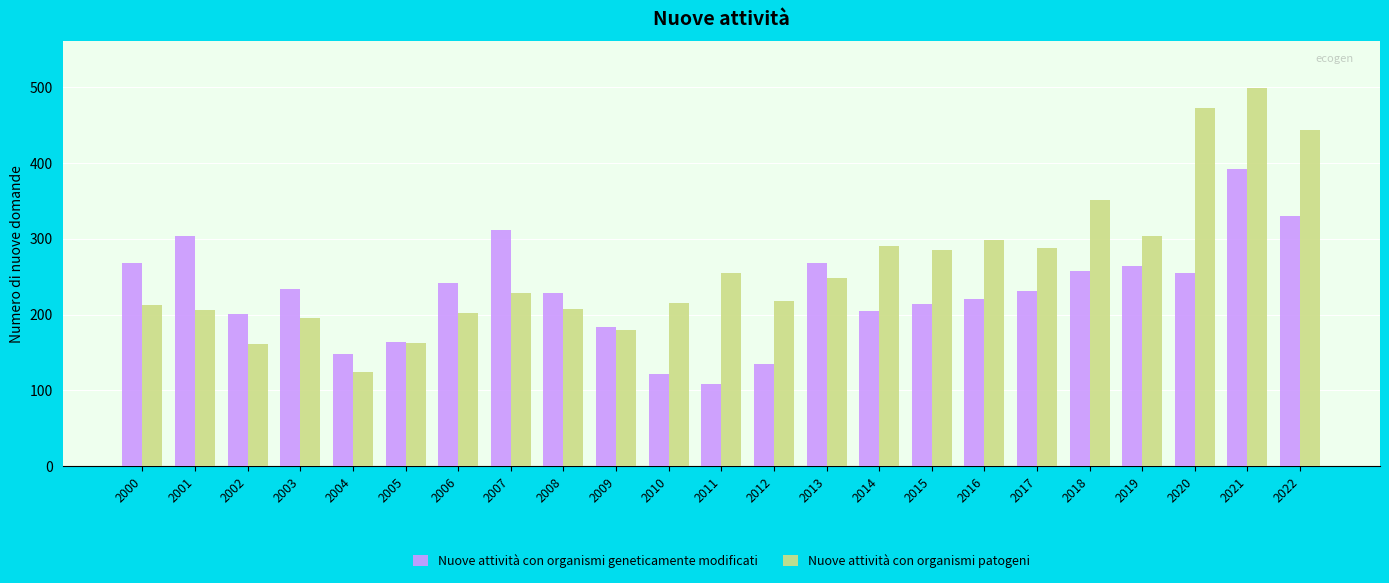

What is the minimum value for Nuove attività con organismi patogeni?

124